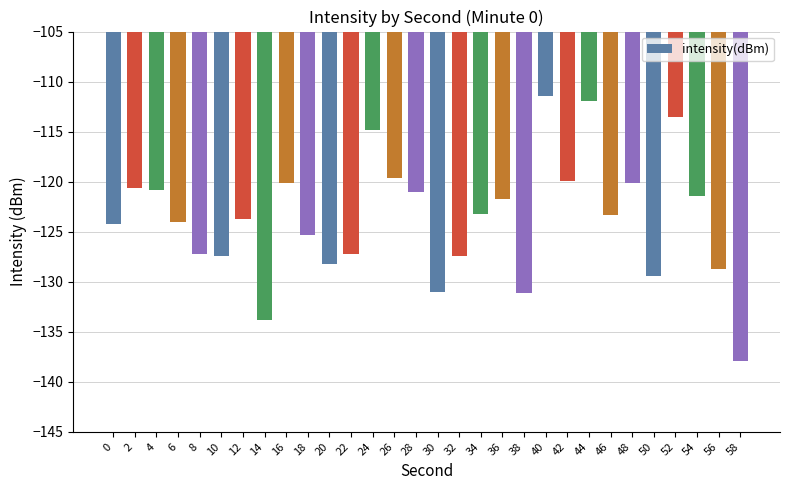

Which label corresponds to the smallest value in the chart?

58